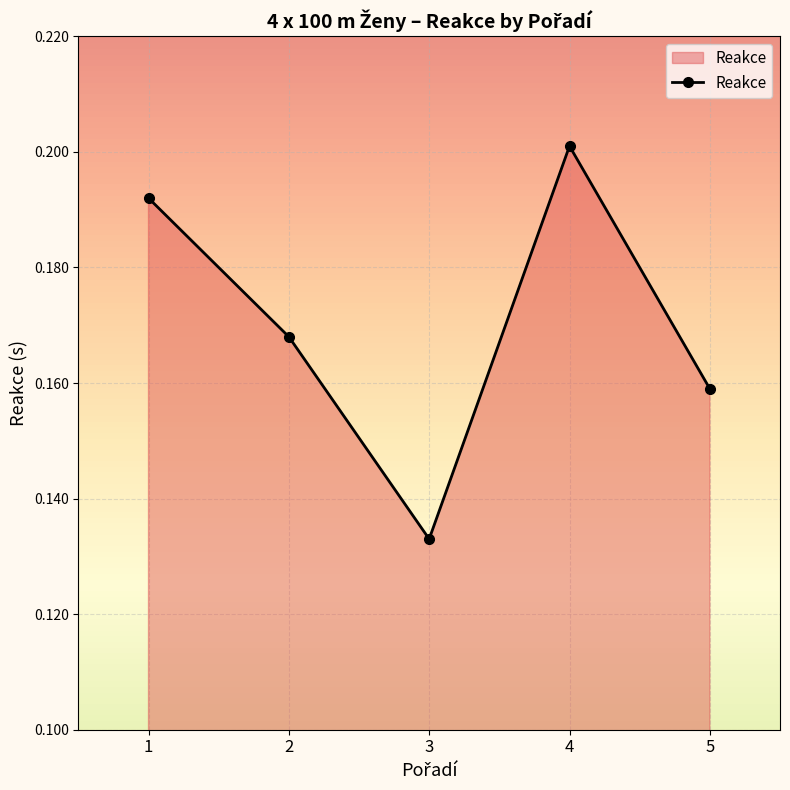

True or false: the data shows 0.2 at 2.

True